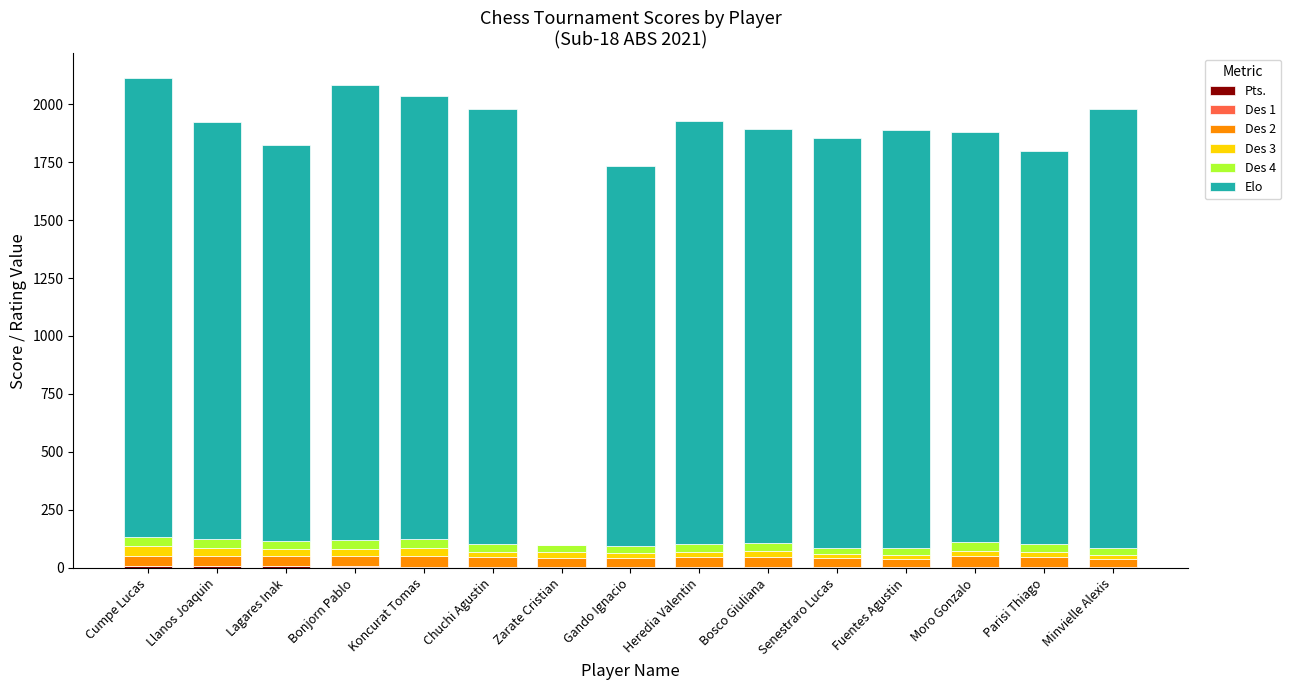

At which label is Des 3 closest to 28?

Lagares Inak